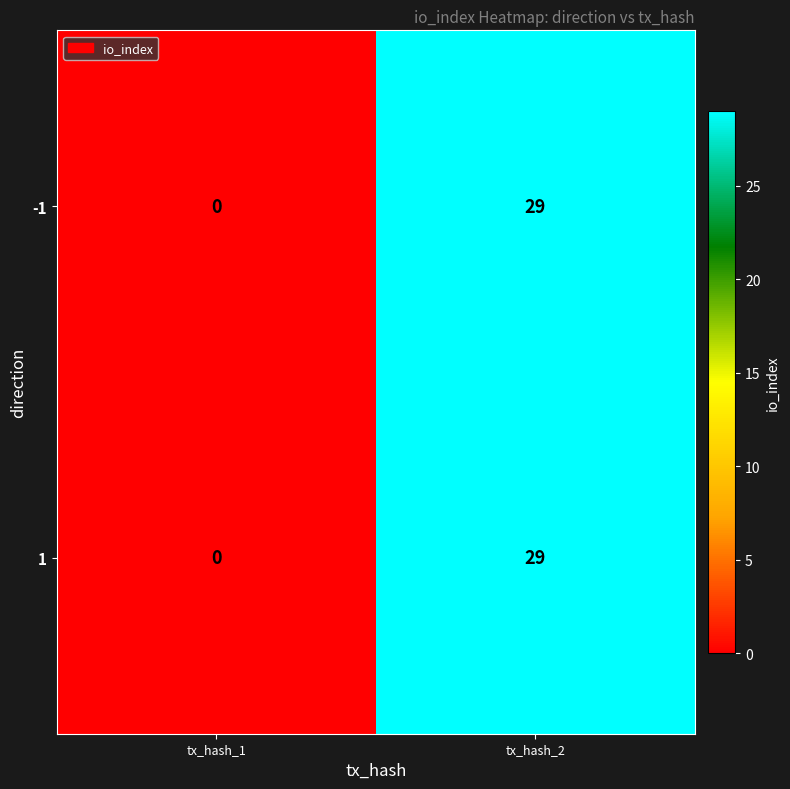

At which category is the sum across all series the highest?

tx_hash_2